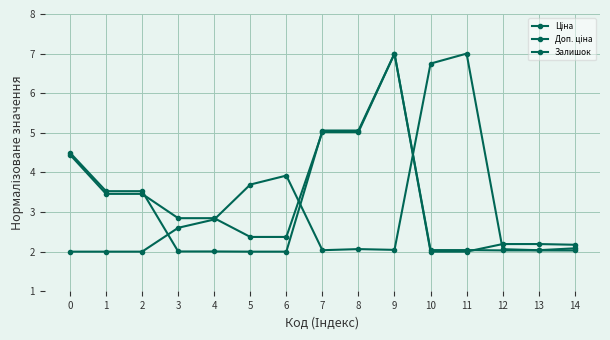

What is the difference between the Ціна values at 7 and 14?

3.0